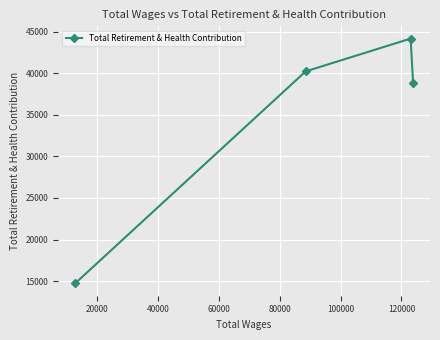

What is the greatest value displayed?

44178